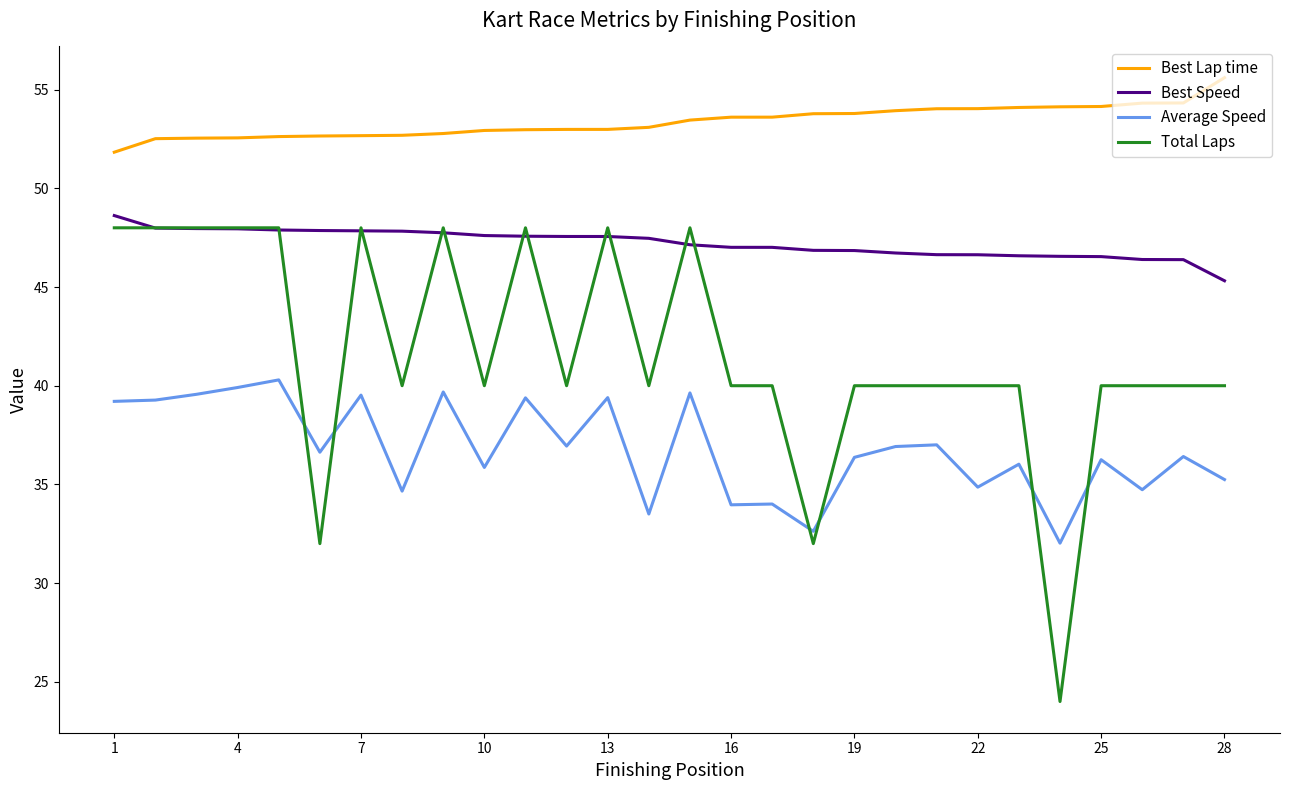

What are all the series names shown in the legend?

Best Lap time, Best Speed, Average Speed, Total Laps